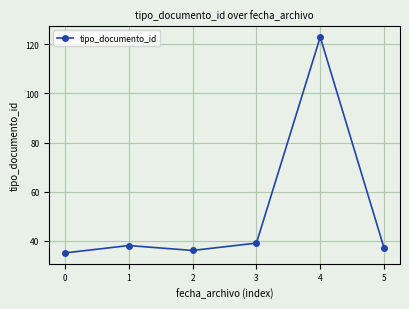

Is it true that the value at 4 is 11?

False